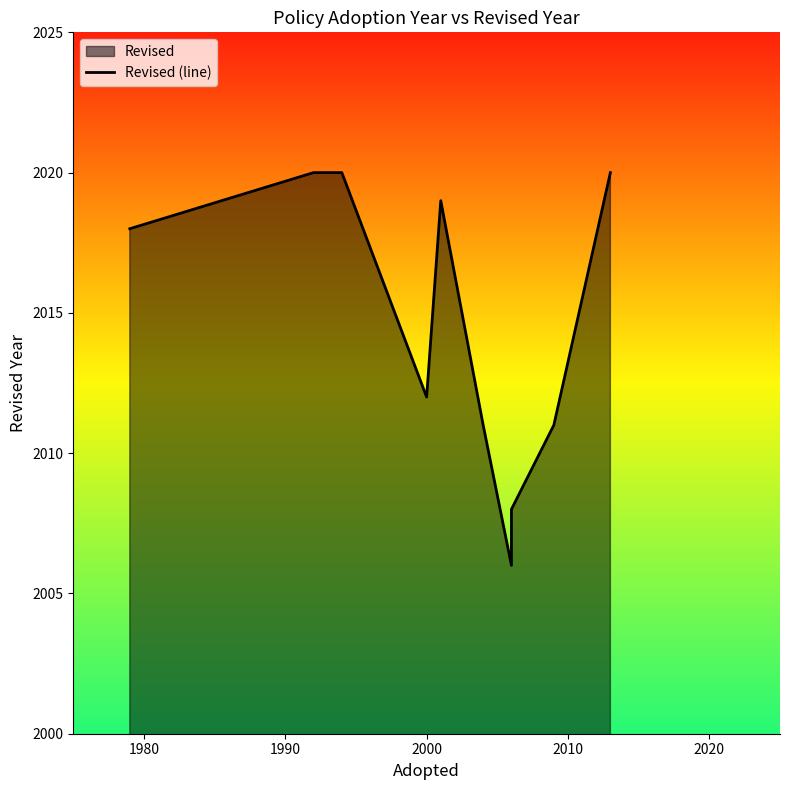

What is the minimum value shown in the chart?

2006